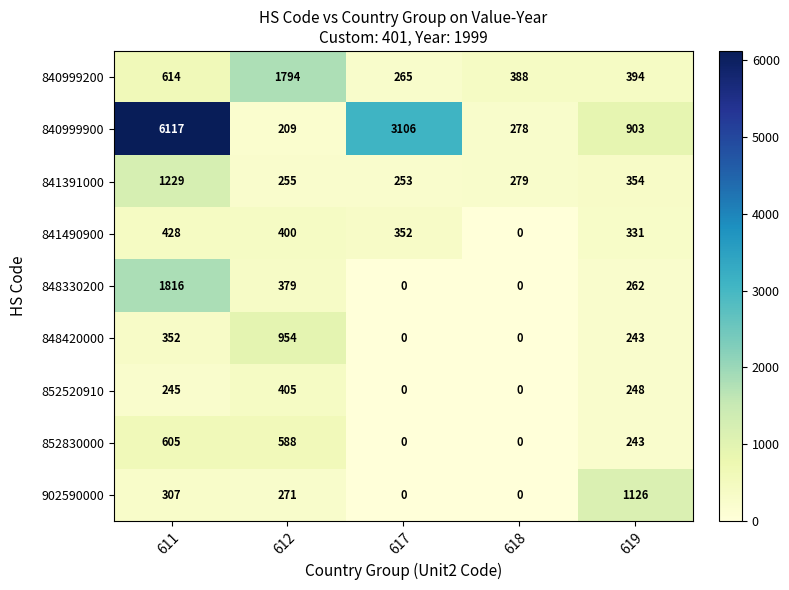

Which series has the largest total across all categories?

840999900